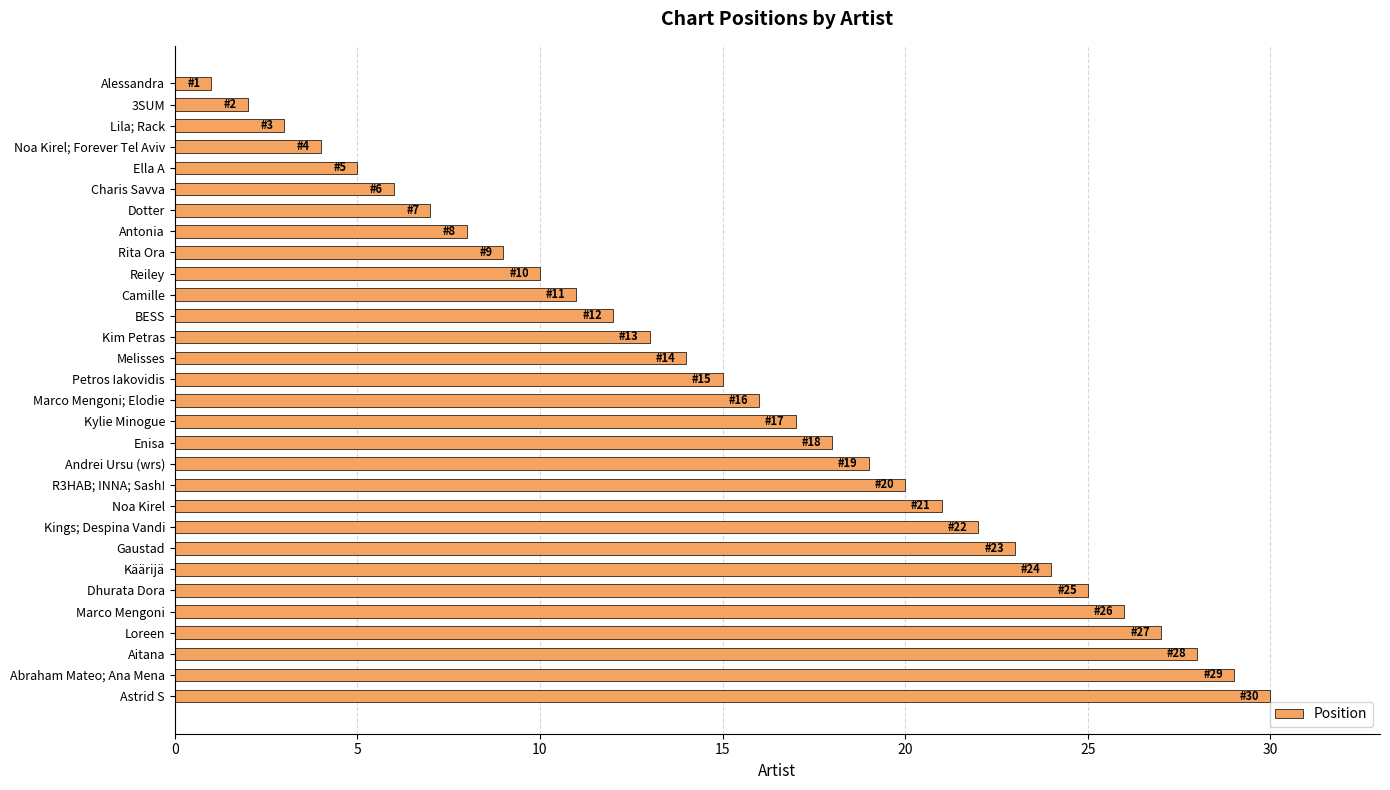

What is the minimum value shown in the chart?

1